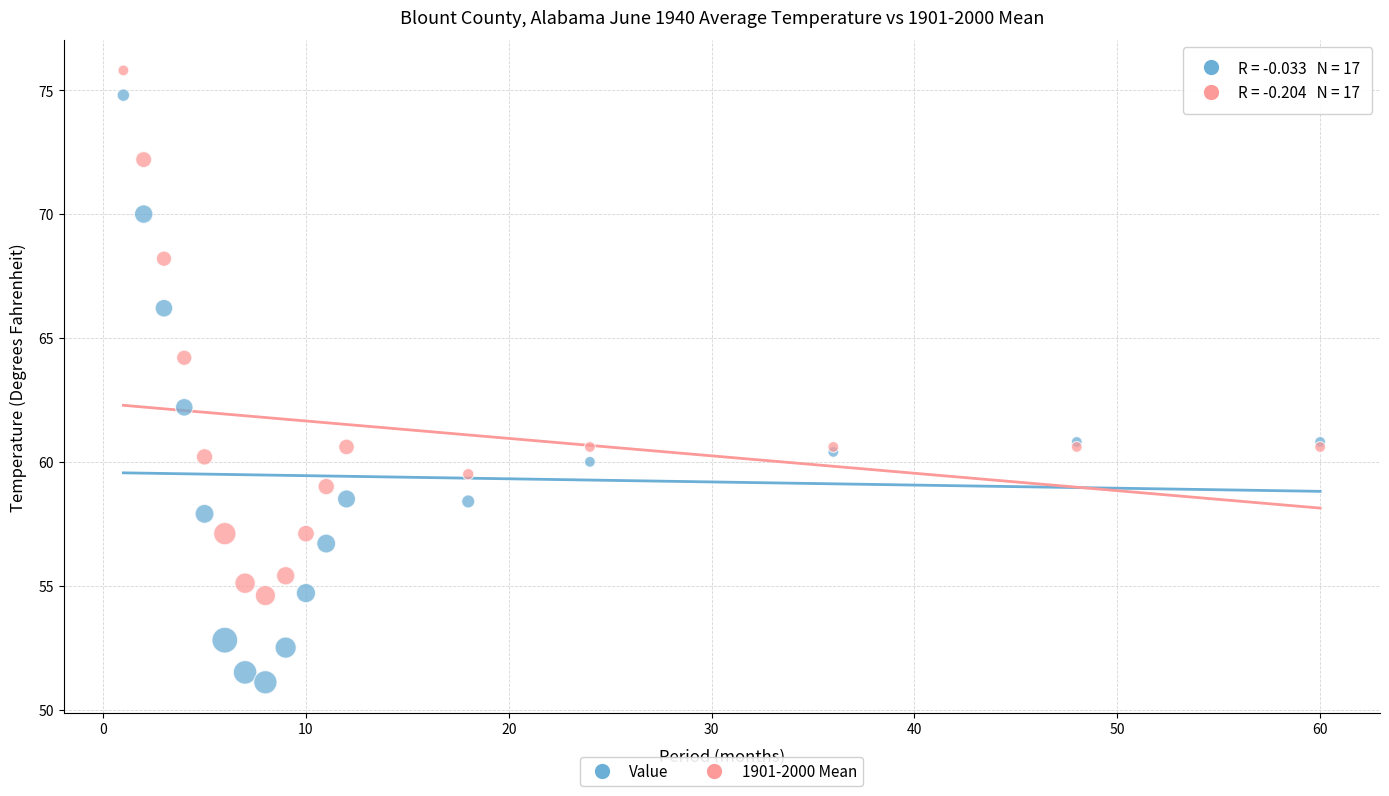

Which series has the largest Y range (max minus min)?

Value